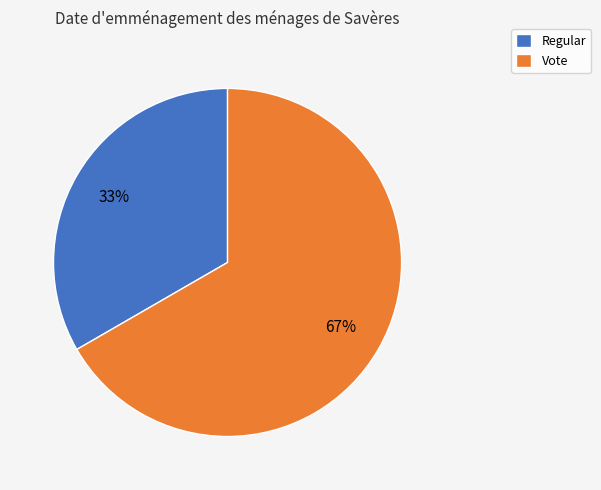

What percentage is the Regular slice, to the nearest percent?

33%